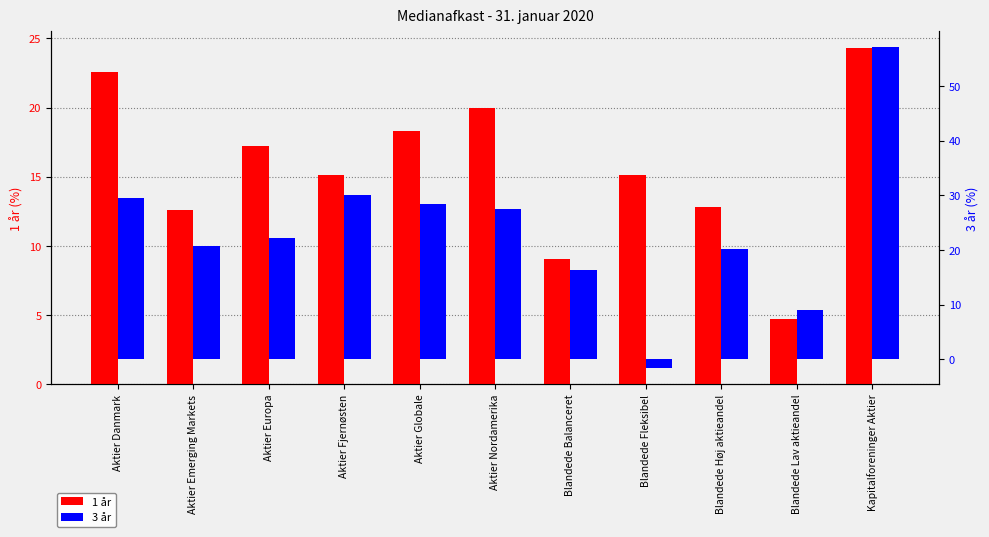

Rank the series by their average value, from highest to lowest.

3 år, 1 år